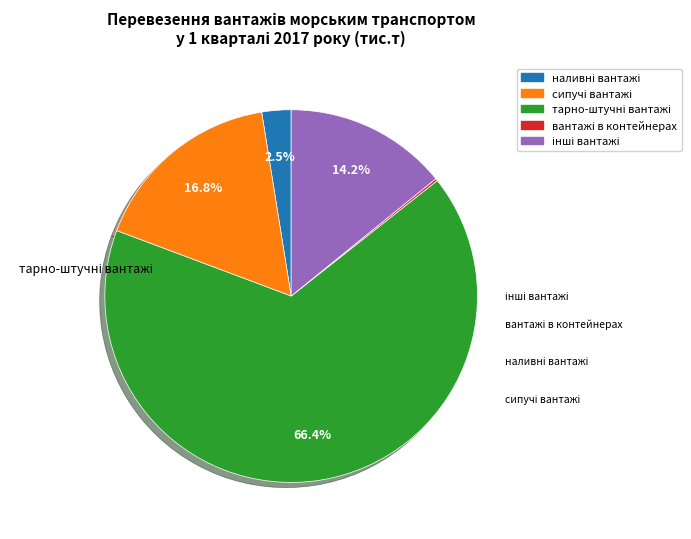

Does any single category account for the majority?

Yes